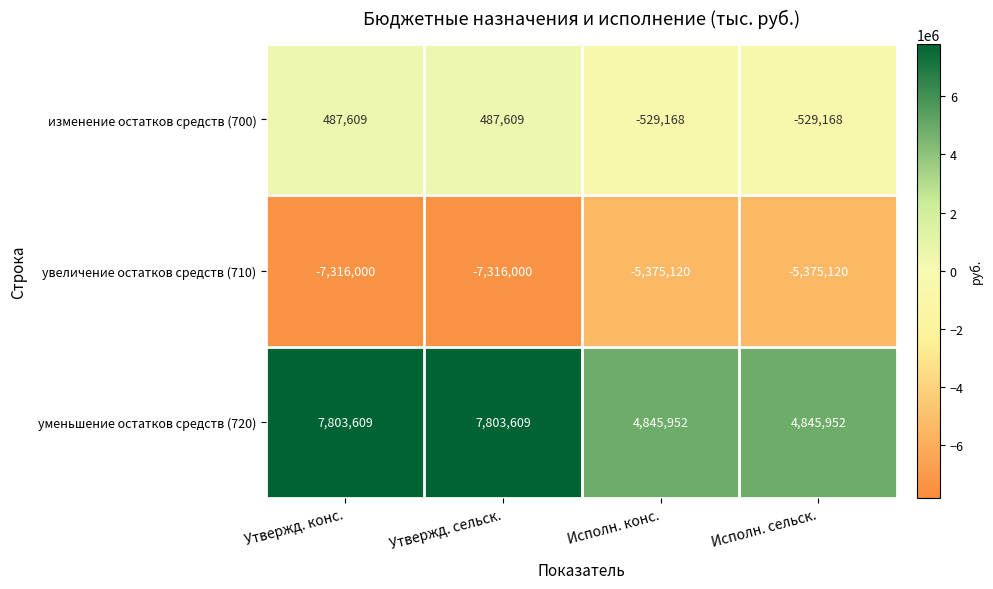

What is the minimum value for уменьшение остатков средств (720)?

4845952